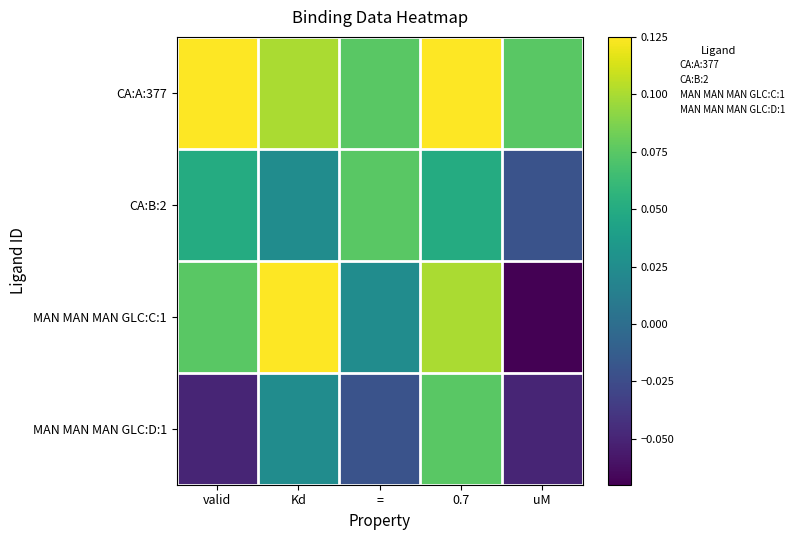

Reading left to right, list all the values displayed in this chart.

CA:A:377: valid=0.1	Kd=0.1	==0.1	0.7=0.1	uM=0.1
CA:B:2: valid=0.1	Kd=0.0	==0.1	0.7=0.1	uM=-0.0
MAN MAN MAN GLC:C:1: valid=0.1	Kd=0.1	==0.0	0.7=0.1	uM=-0.1
MAN MAN MAN GLC:D:1: valid=-0.1	Kd=0.0	==-0.0	0.7=0.1	uM=-0.1